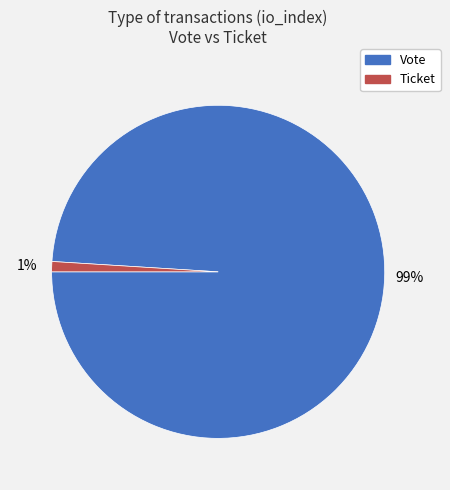

Rank the categories by value from lowest to highest.

Ticket, Vote